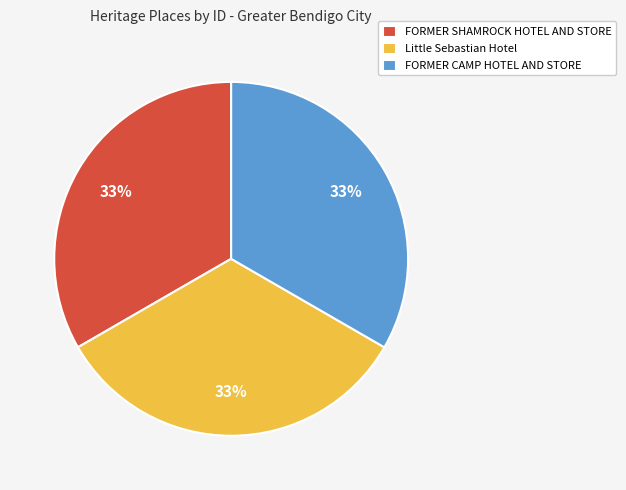

To the nearest percent, what is the average slice percentage?

33%